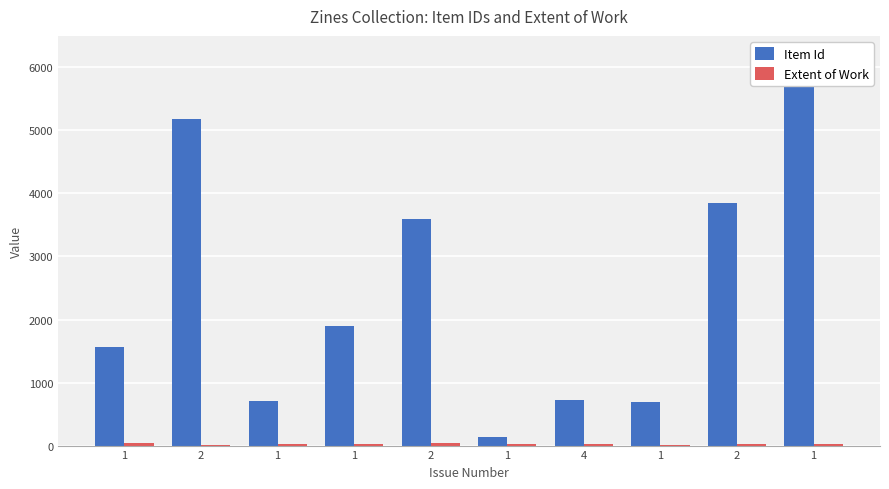

Which series has the largest total across all categories?

Item Id